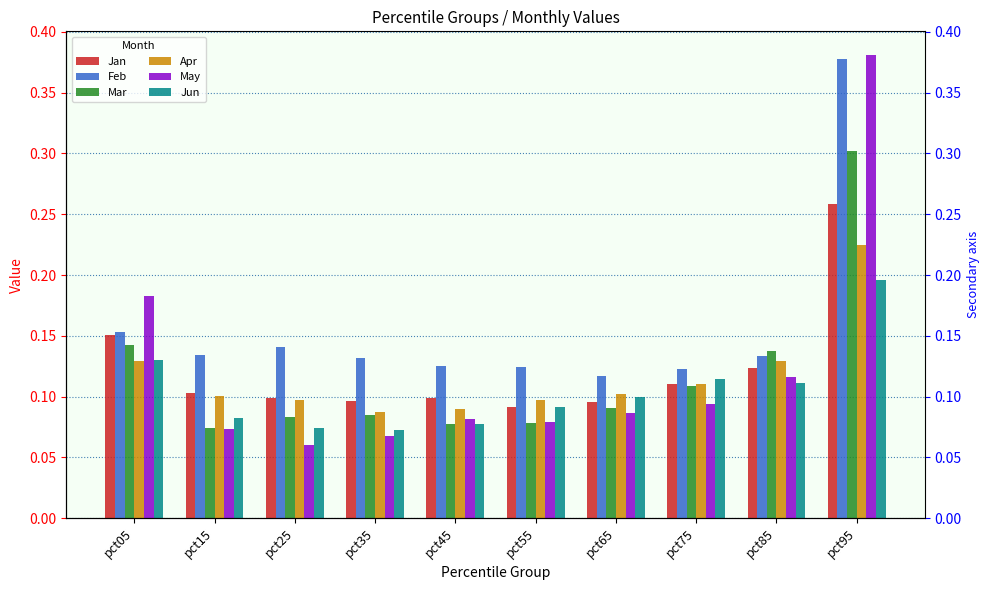

Are the bars grouped side by side (vs. stacked)?

Yes